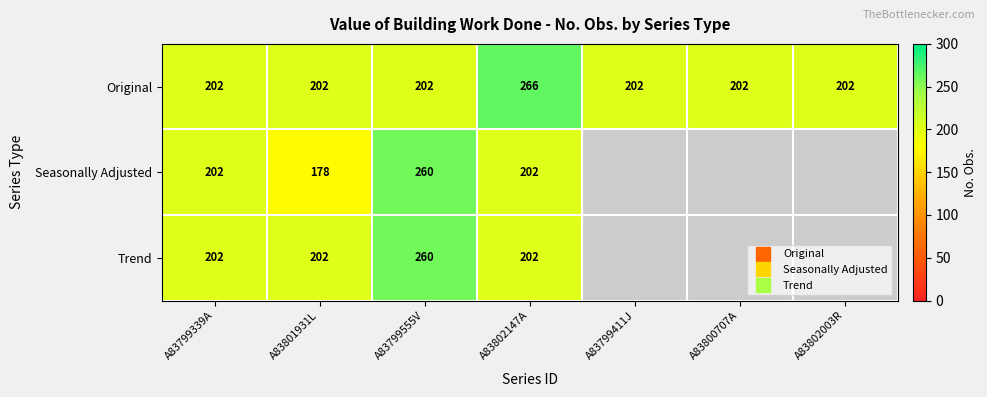

Which has a higher value, A83799339A or A83800707A?

A83799339A